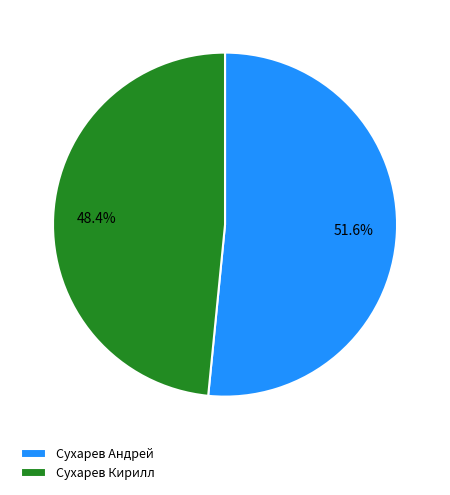

What percentage is the Сухарев Кирилл slice, to the nearest percent?

48%